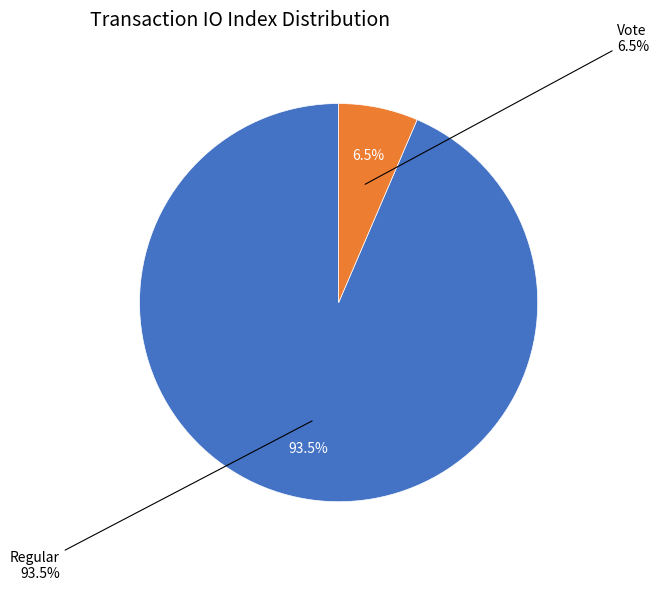

To the nearest percent, what portion does Regular represent?

94%